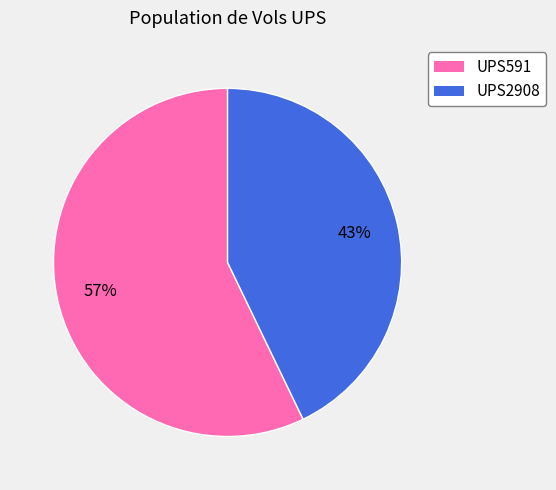

Does UPS2908 represent more than half of the total?

No